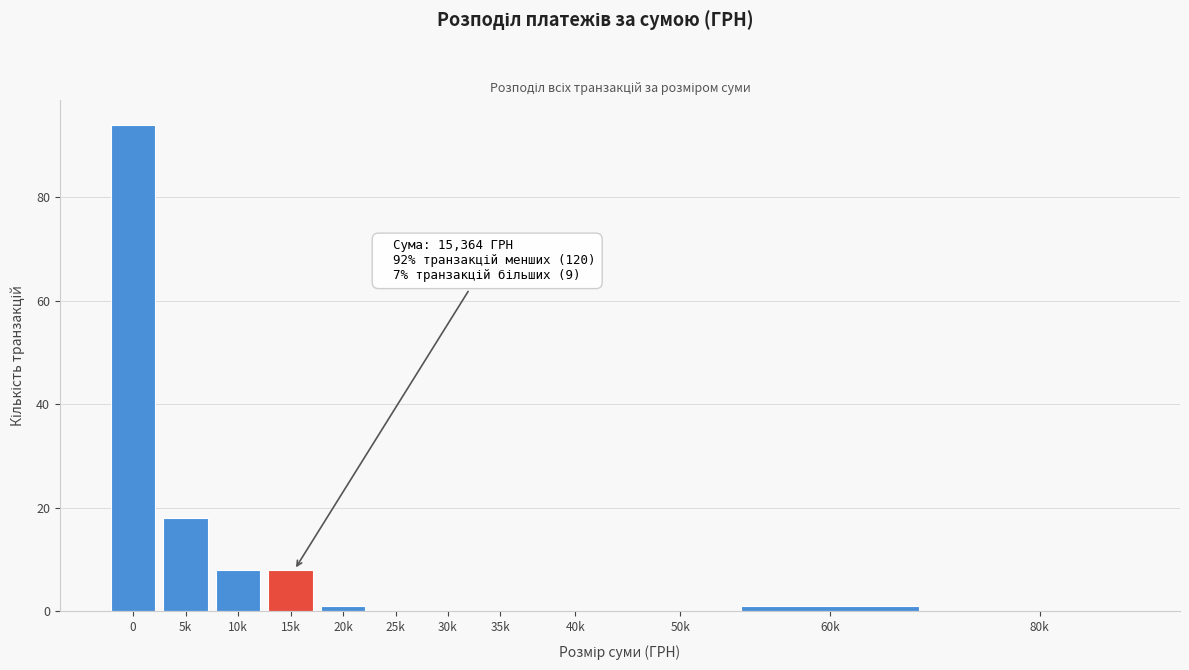

Reading left to right, extract all data points from this chart.

0=94	5k=18	10k=8	15k=8	20k=1	25k=0	30k=0	35k=0	40k=0	50k=0	60k=1	80k=0